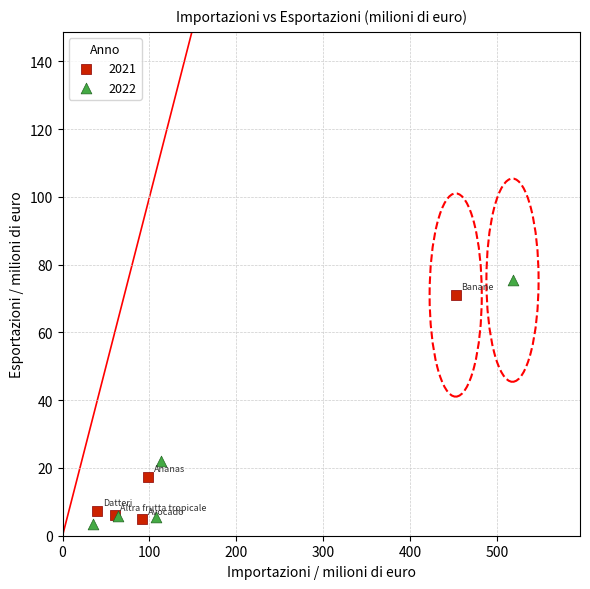

Which series has the widest spread of Y values?

2022